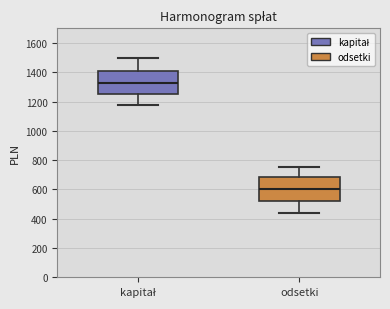

Reading left to right, transcribe this box plot: for each box, give where its median line is, the range the box spans, and where its two whiskers end, as read against the y-axis. The values are not printed on the chart, so give them approximately, as read against the axis.

kapitał: median 1320, box 1240 to 1400, whiskers 1180 to 1500
odsetki: median 600, box 520 to 680, whiskers 440 to 760